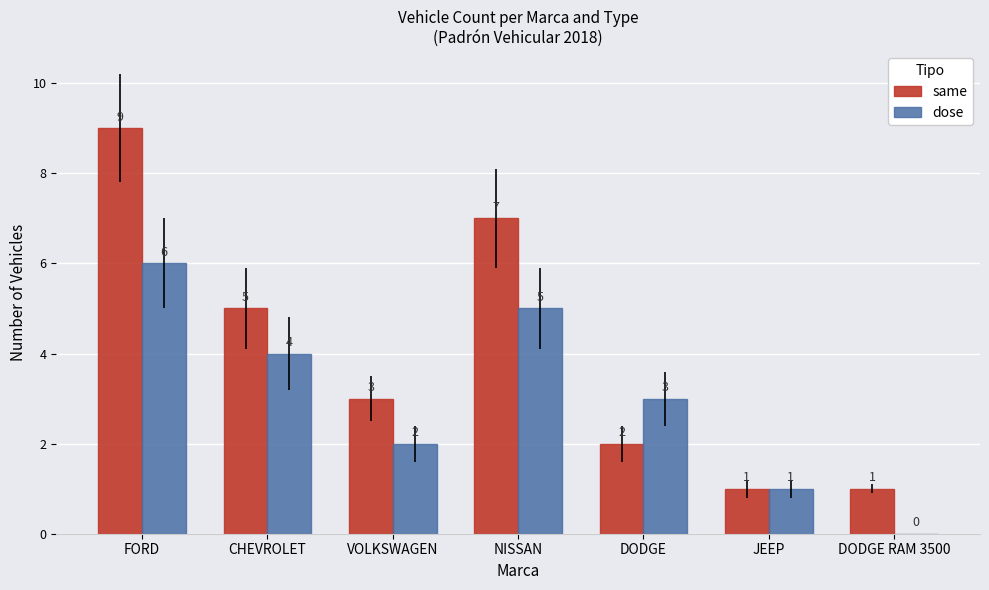

What is the total value across all series at NISSAN?

12